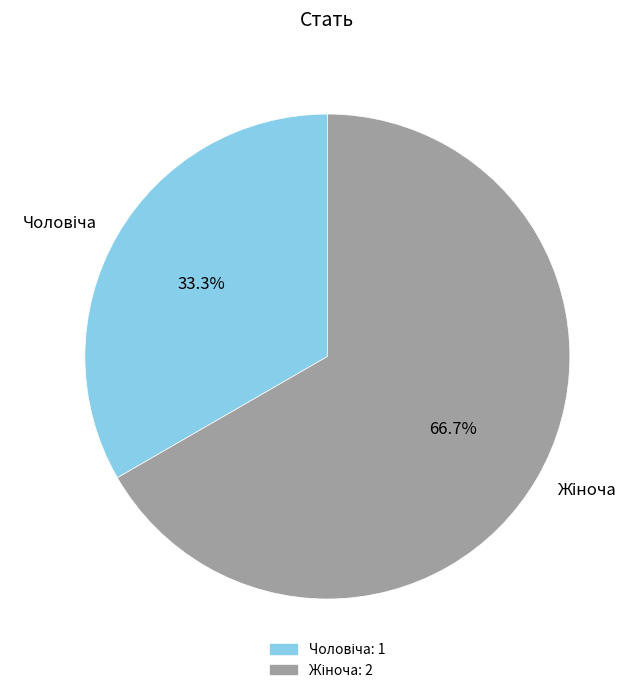

Is there a majority slice in this chart?

Yes